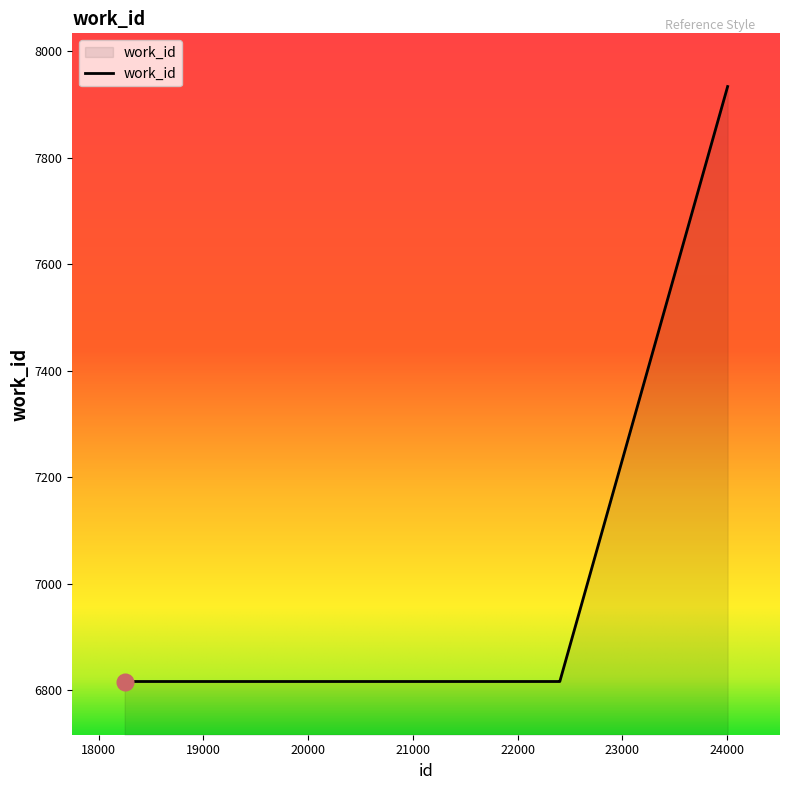

What is the smallest value displayed?

6816